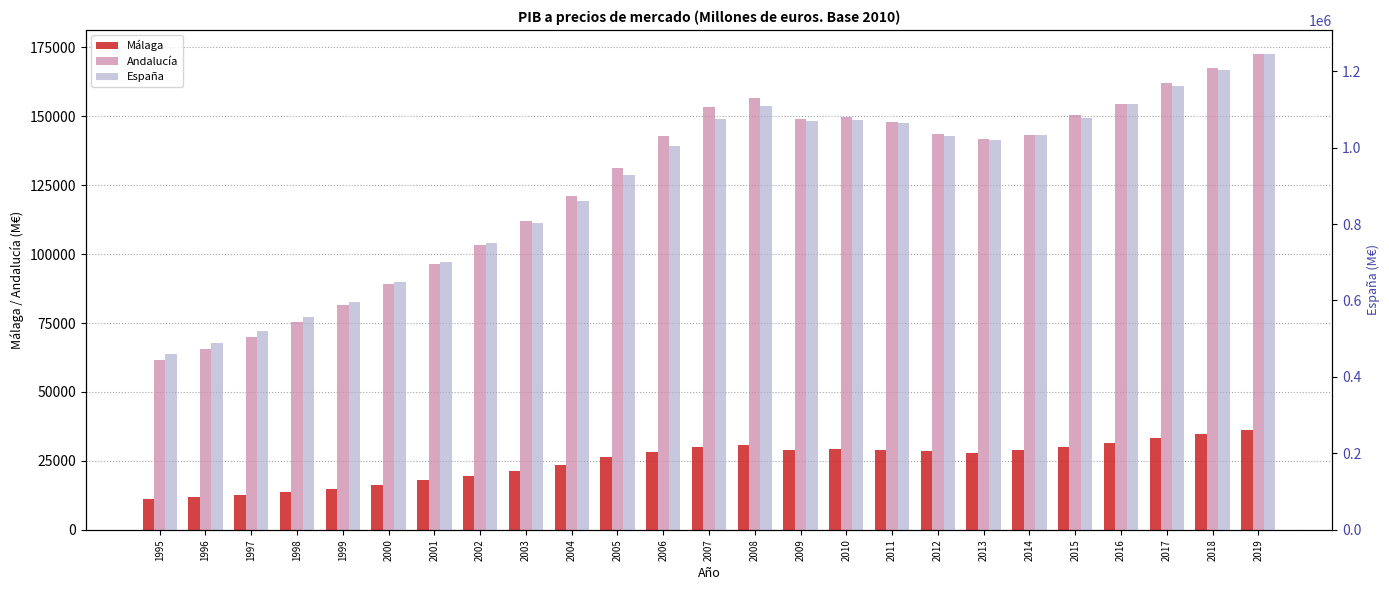

Is the value of Málaga at 2007 greater than the value of España at 2003?

No